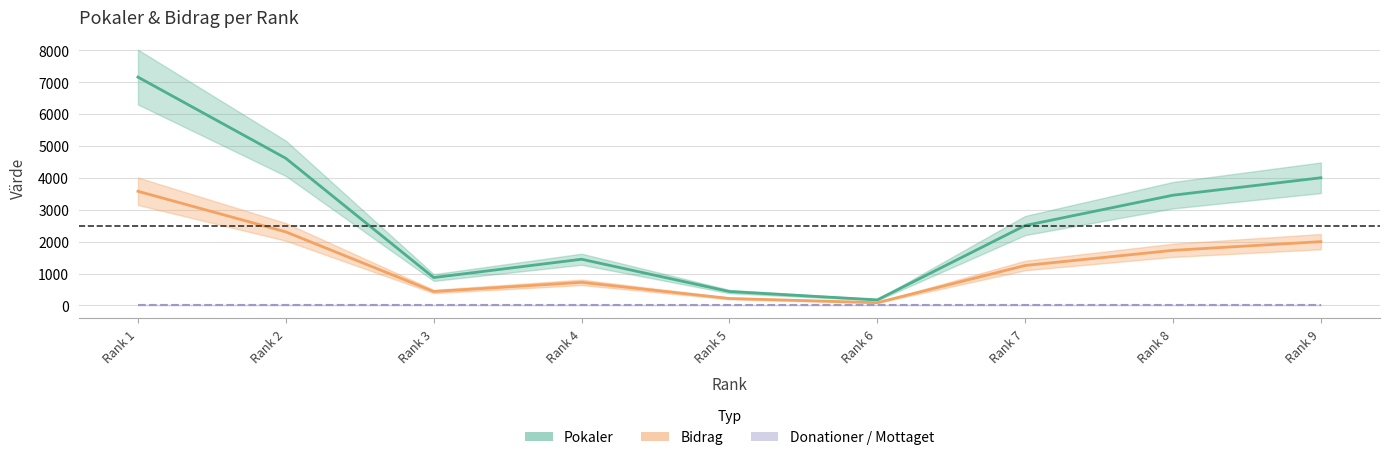

Which label corresponds to the largest value in the chart?

Rank 1